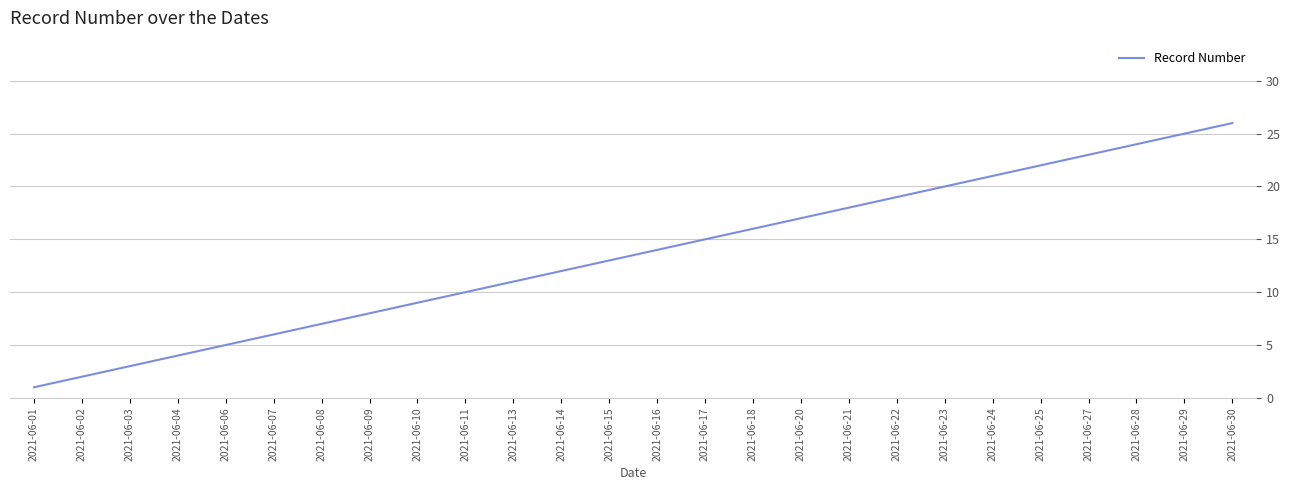

Rank the categories by value from lowest to highest.

2021-06-01, 2021-06-02, 2021-06-03, 2021-06-04, 2021-06-06, 2021-06-07, 2021-06-08, 2021-06-09, 2021-06-10, 2021-06-11, 2021-06-13, 2021-06-14, 2021-06-15, 2021-06-16, 2021-06-17, 2021-06-18, 2021-06-20, 2021-06-21, 2021-06-22, 2021-06-23, 2021-06-24, 2021-06-25, 2021-06-27, 2021-06-28, 2021-06-29, 2021-06-30